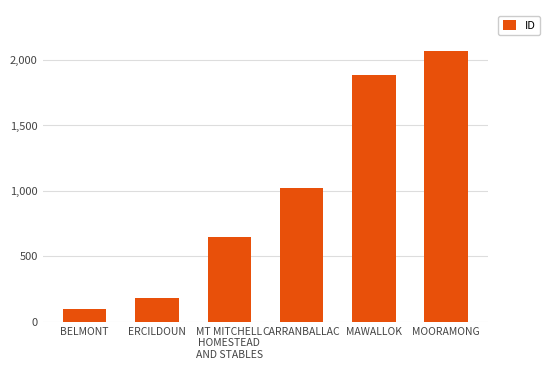

Approximately how many times larger is the value at MT MITCHELL
HOMESTEAD
AND STABLES compared to MAWALLOK?

0.3